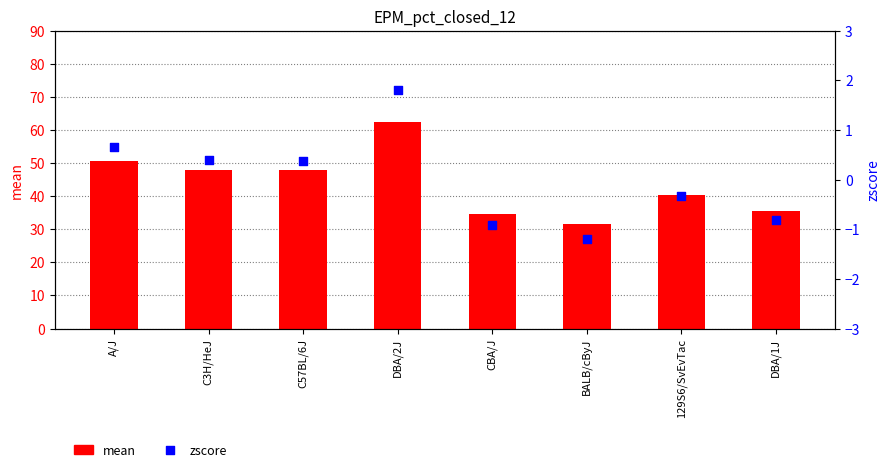

Which series reaches the maximum Y coordinate?

mean